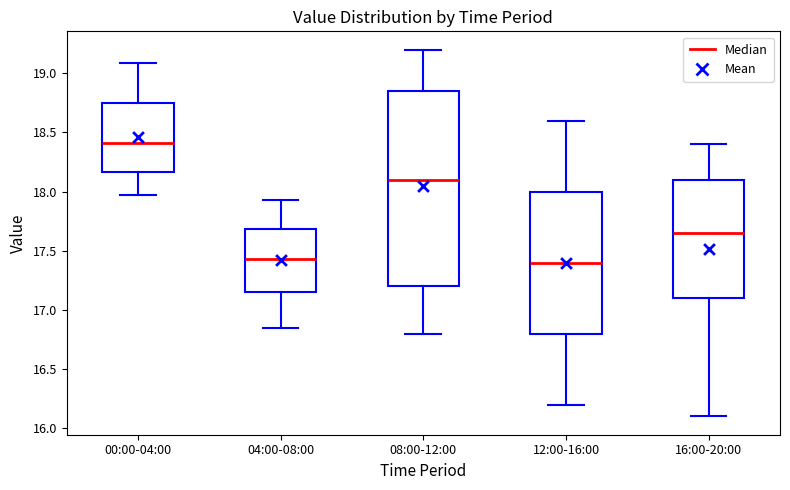

Reading left to right, transcribe this box plot: for each box, give where its median line is, the range the box spans, and where its two whiskers end, as read against the y-axis. The values are not printed on the chart, so give them approximately, as read against the axis.

00:00-04:00: median 18.40, box 18.15 to 18.75, whiskers 17.95 to 19.10
04:00-08:00: median 17.45, box 17.15 to 17.70, whiskers 16.85 to 17.95
08:00-12:00: median 18.10, box 17.20 to 18.85, whiskers 16.80 to 19.20
12:00-16:00: median 17.40, box 16.80 to 18.00, whiskers 16.20 to 18.60
16:00-20:00: median 17.65, box 17.10 to 18.10, whiskers 16.10 to 18.40